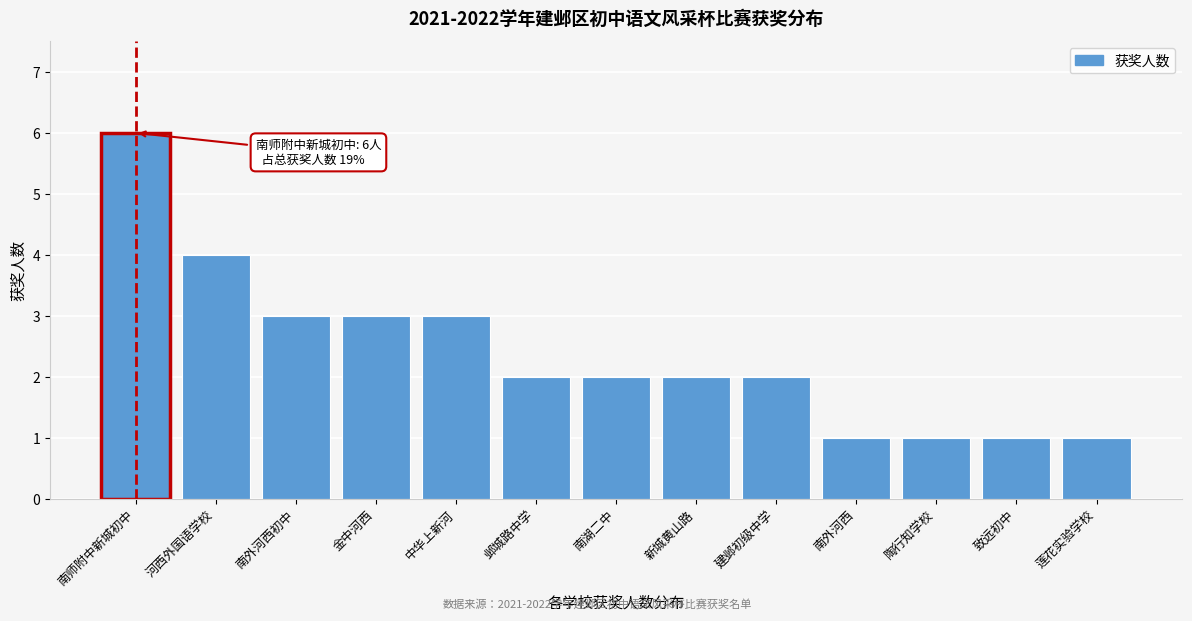

Reading left to right, extract all data points from this chart.

南师附中新城初中=6	河西外国语学校=4	南外河西初中=3	金中河西=3	中华上新河=3	邺城路中学=2	南湖二中=2	新城黄山路=2	建邺初级中学=2	南外河西=1	陶行知学校=1	致远初中=1	莲花实验学校=1